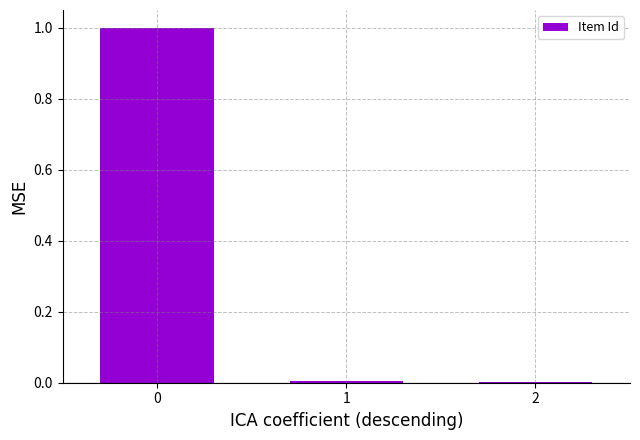

What is the greatest value displayed?

1.0